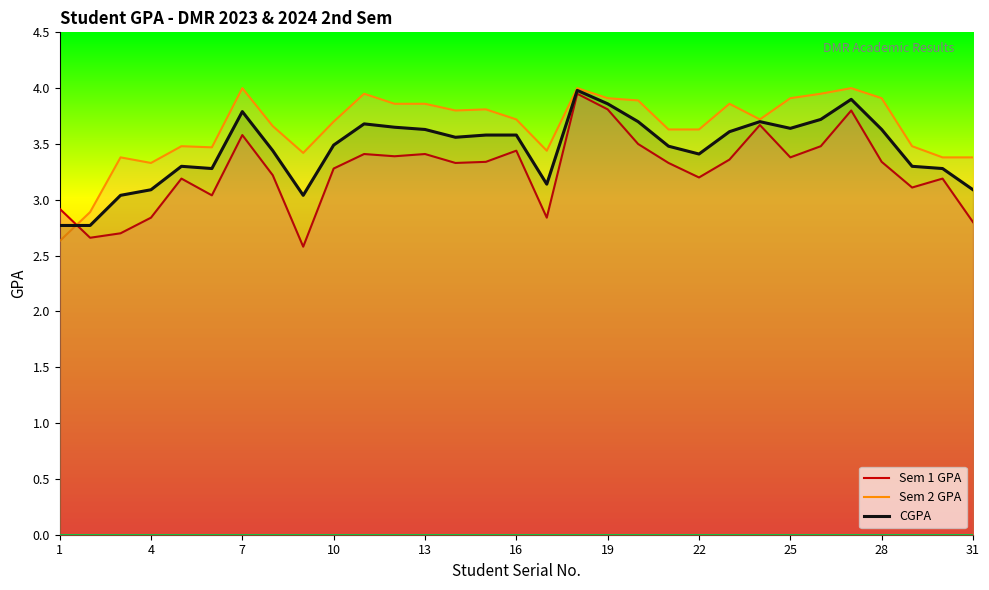

True or false: Sem 1 GPA and Sem 2 GPA cross at least once.

True